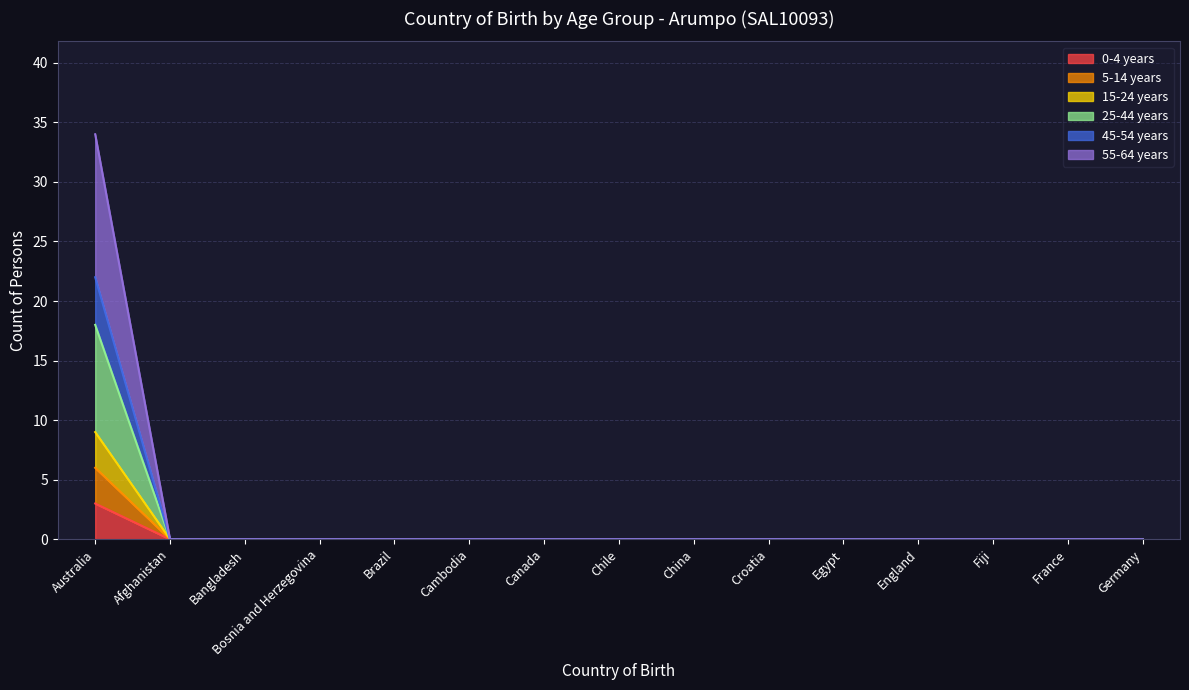

Which series has the largest total across all categories?

55-64 years